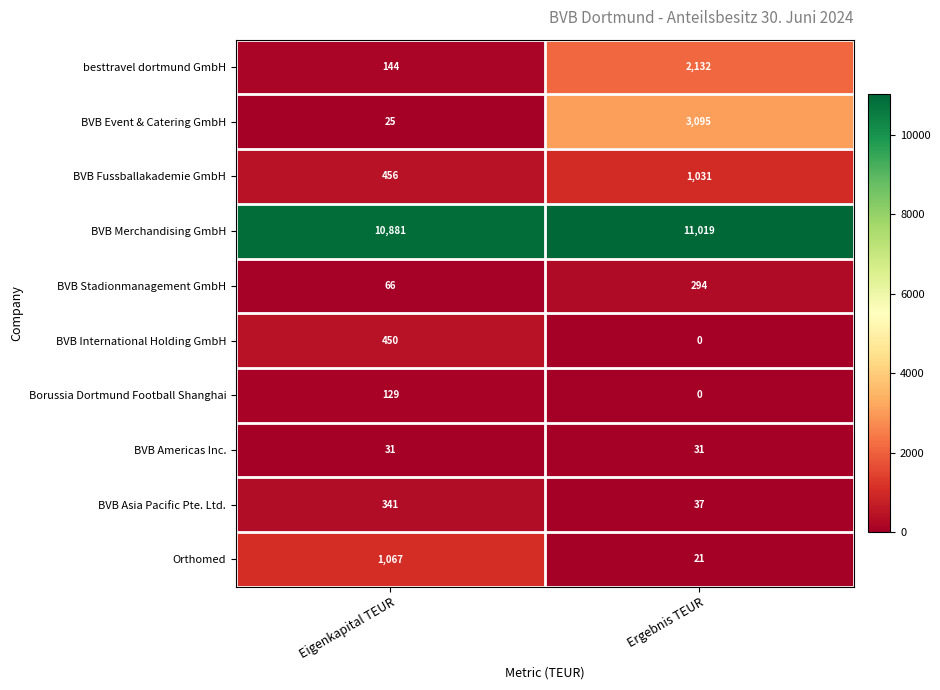

Which series has the largest total across all categories?

BVB Merchandising GmbH